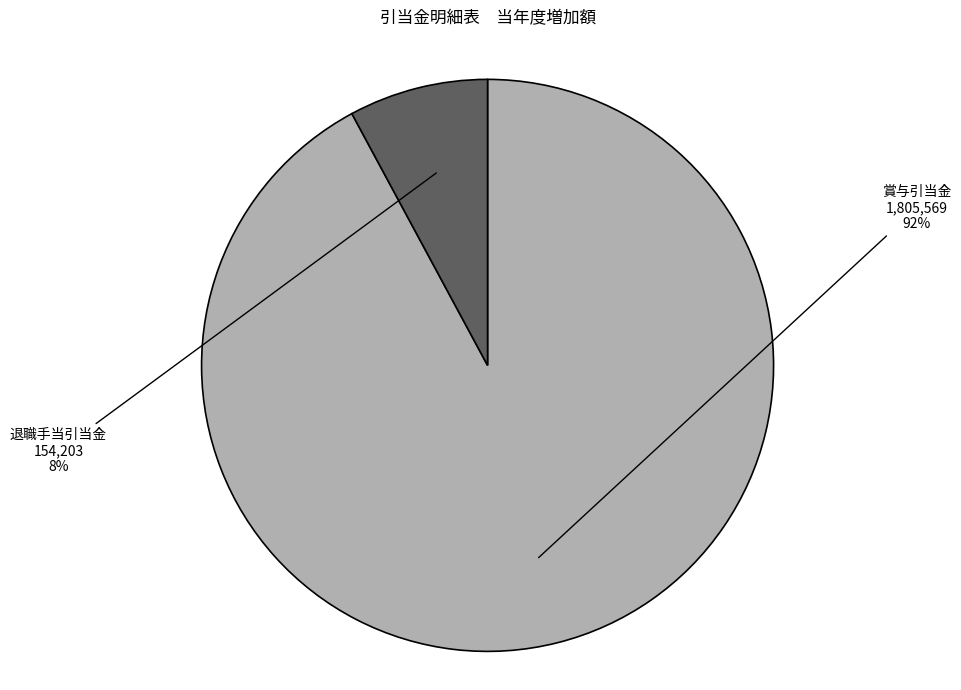

To the nearest percent, what portion does 退職手当引当金 represent?

8%